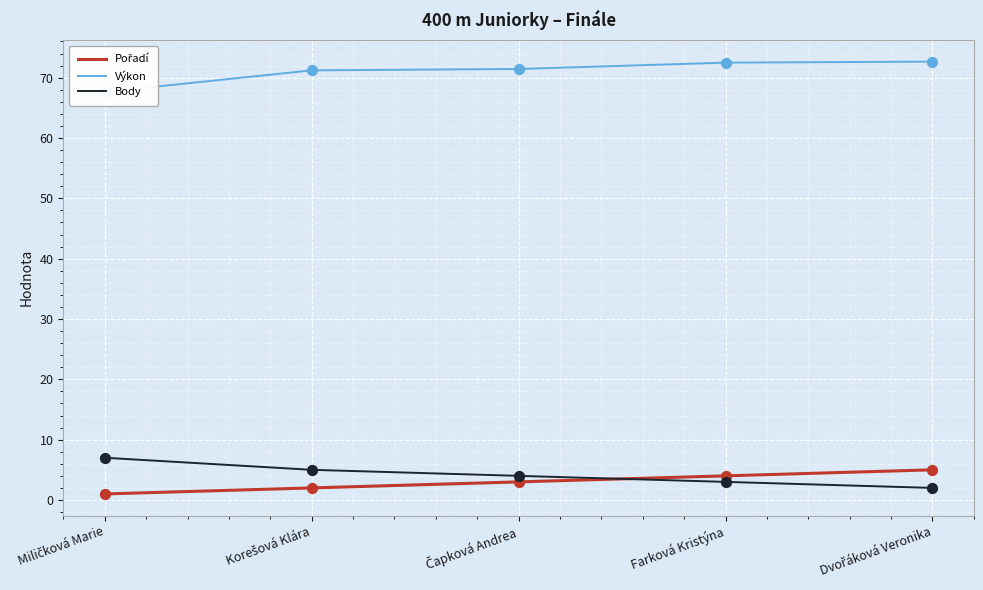

Which series has the largest total across all categories?

Výkon